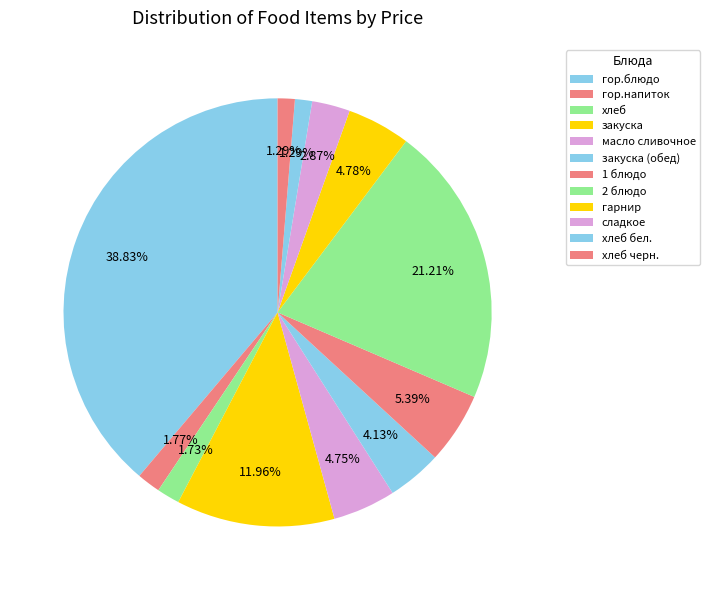

What is the smallest slice in the pie chart?

хлеб бел.